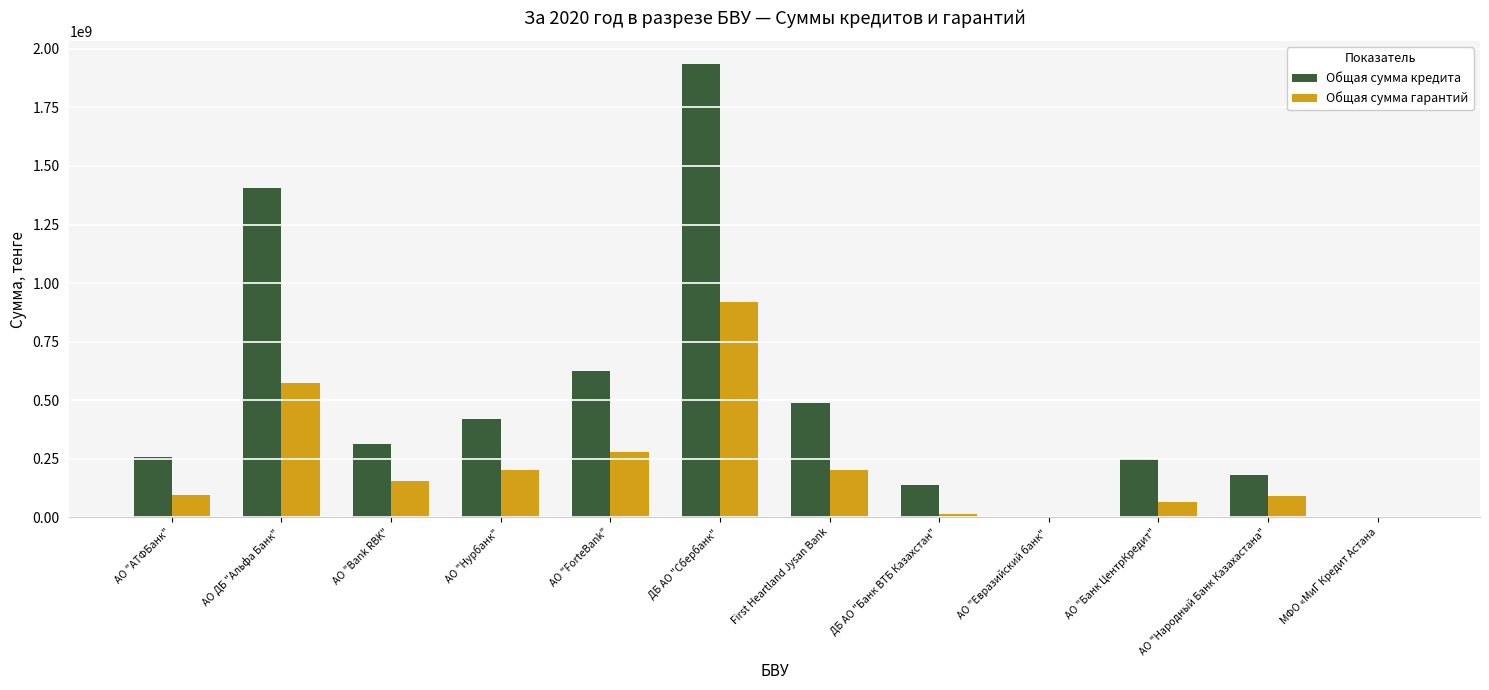

The value of Общая сумма кредита at АО "АТФБанк" is 258000000.0. True or false?

True